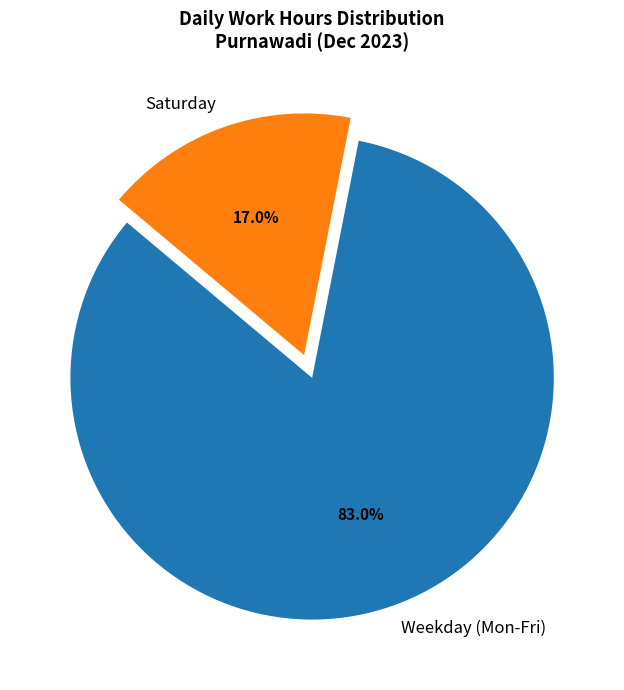

What is the largest slice in the pie chart?

Weekday (Mon-Fri)